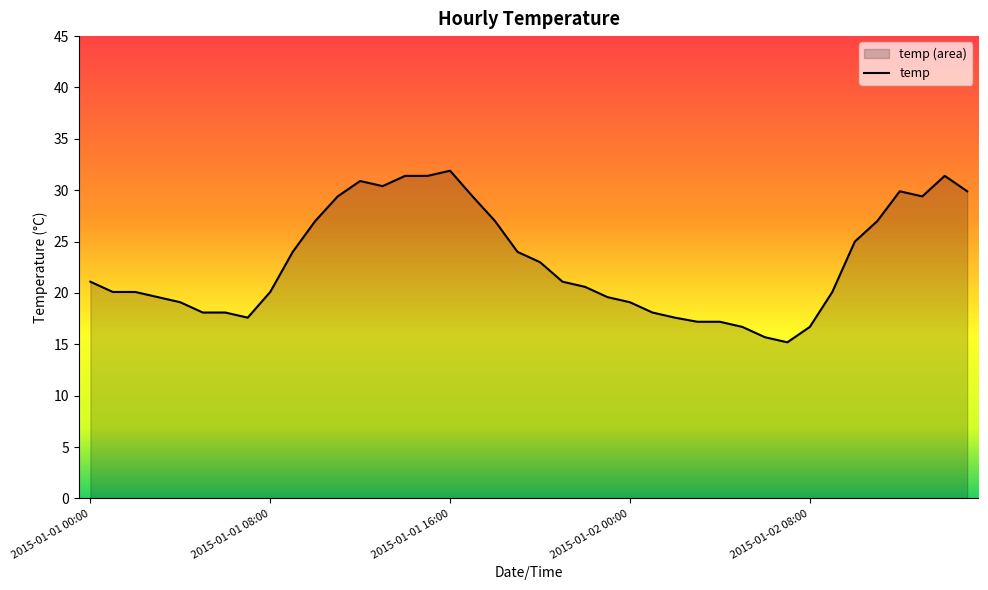

What is the difference between the second highest and second lowest values?

15.7